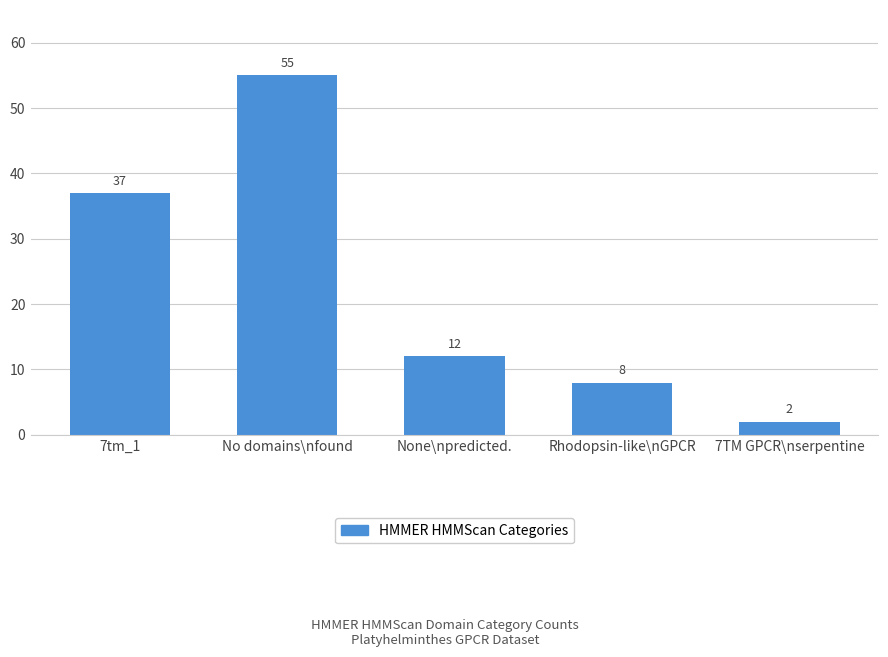

The value at Rhodopsin-like\nGPCR is 8. True or false?

True